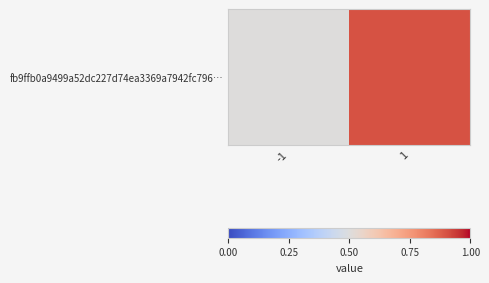

Rank the categories by value from highest to lowest.

1, -1